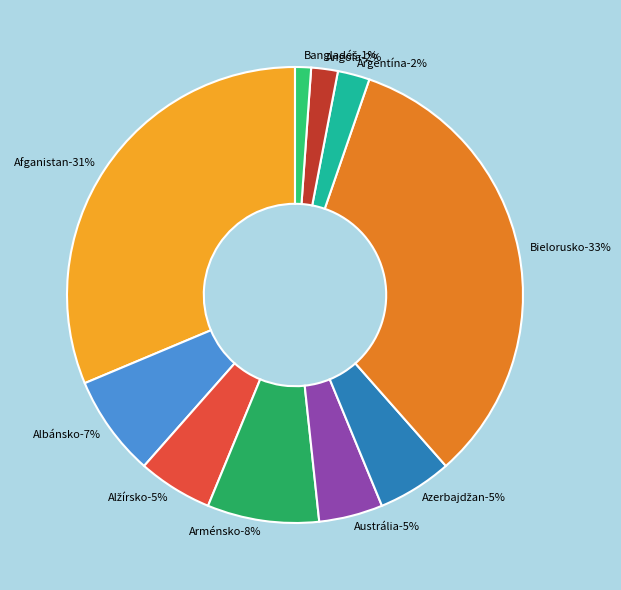

Which has a higher value, Austrália or Bangladéš?

Austrália